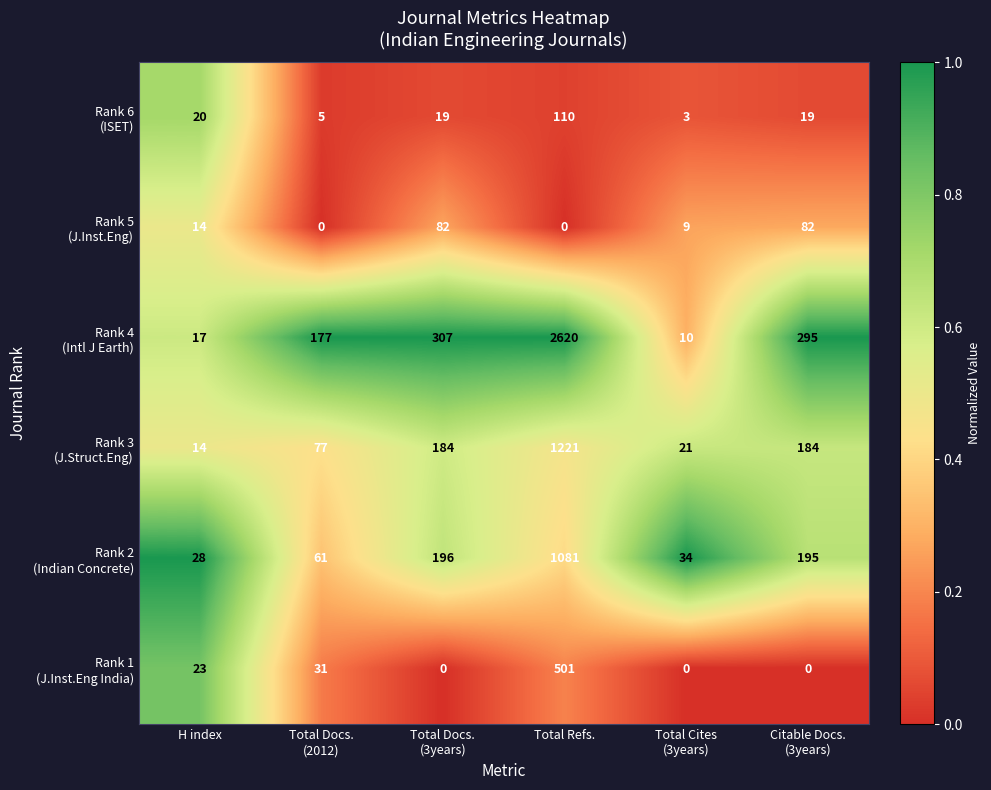

What is the maximum value shown in the chart?

2620